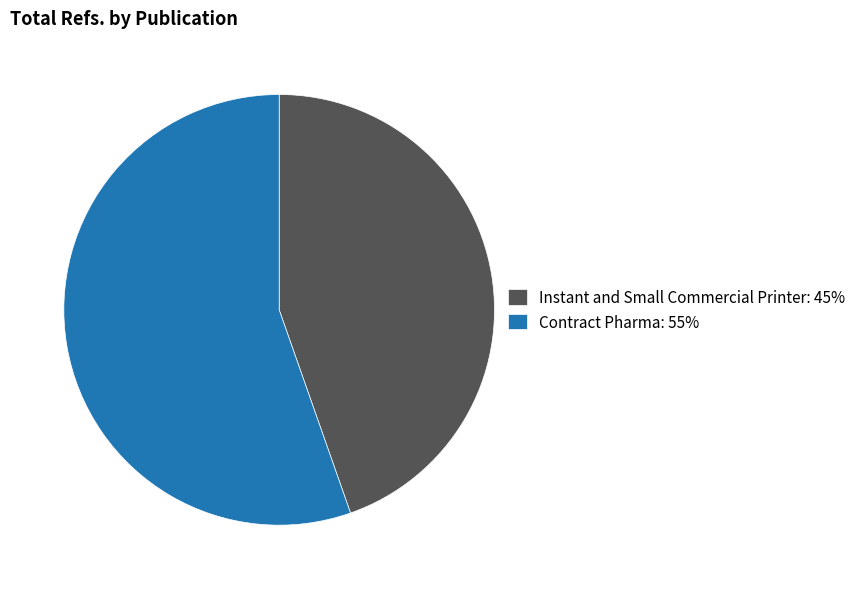

Is it true that Instant and Small Commercial Printer is 45% of the pie?

True